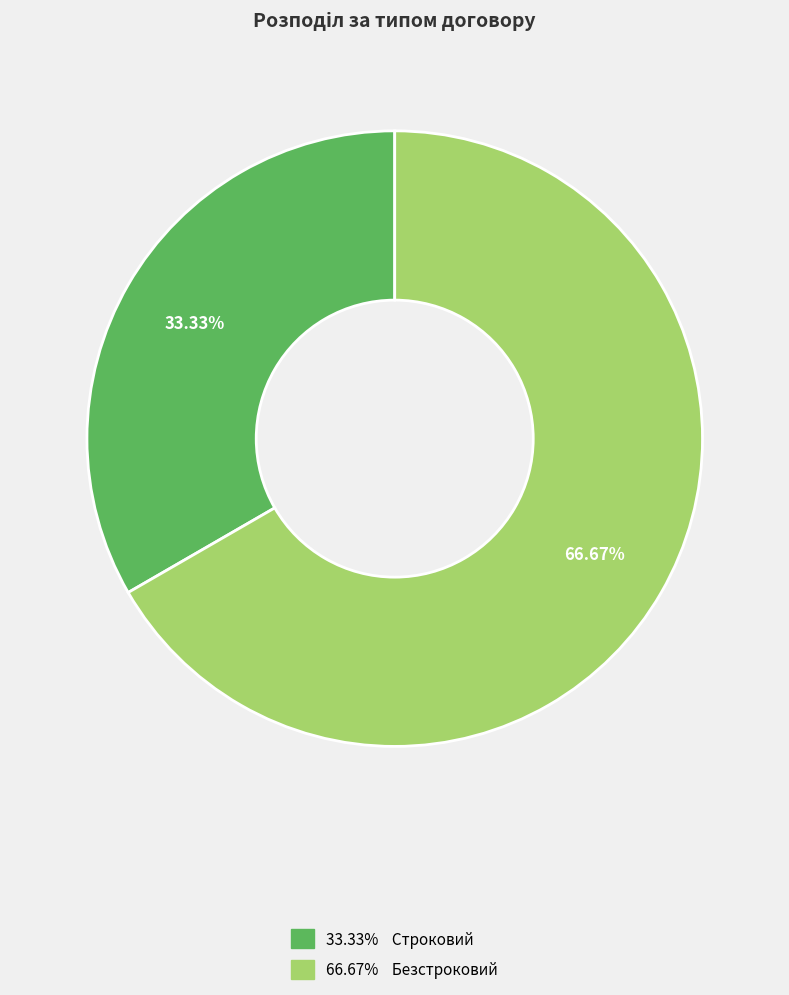

Is there any slice that represents more than half of the pie?

Yes